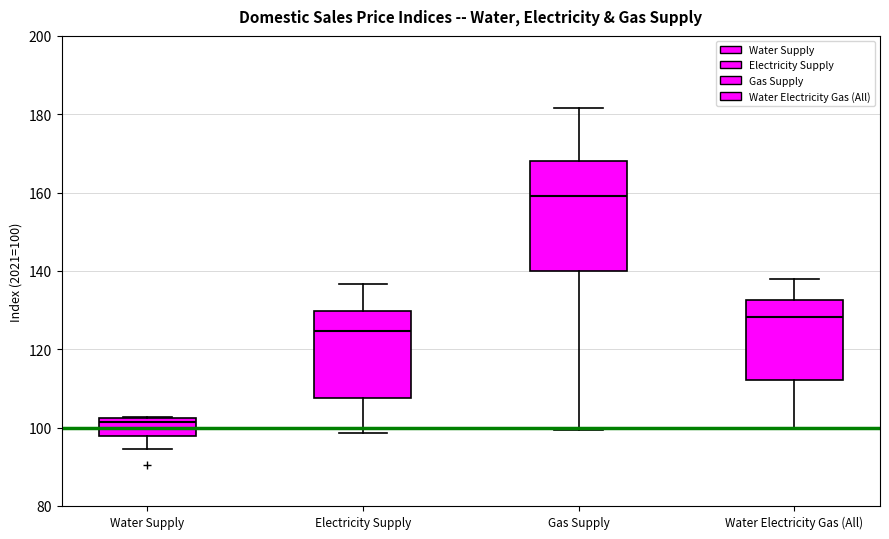

Which box has the lowest median line?

Water Supply